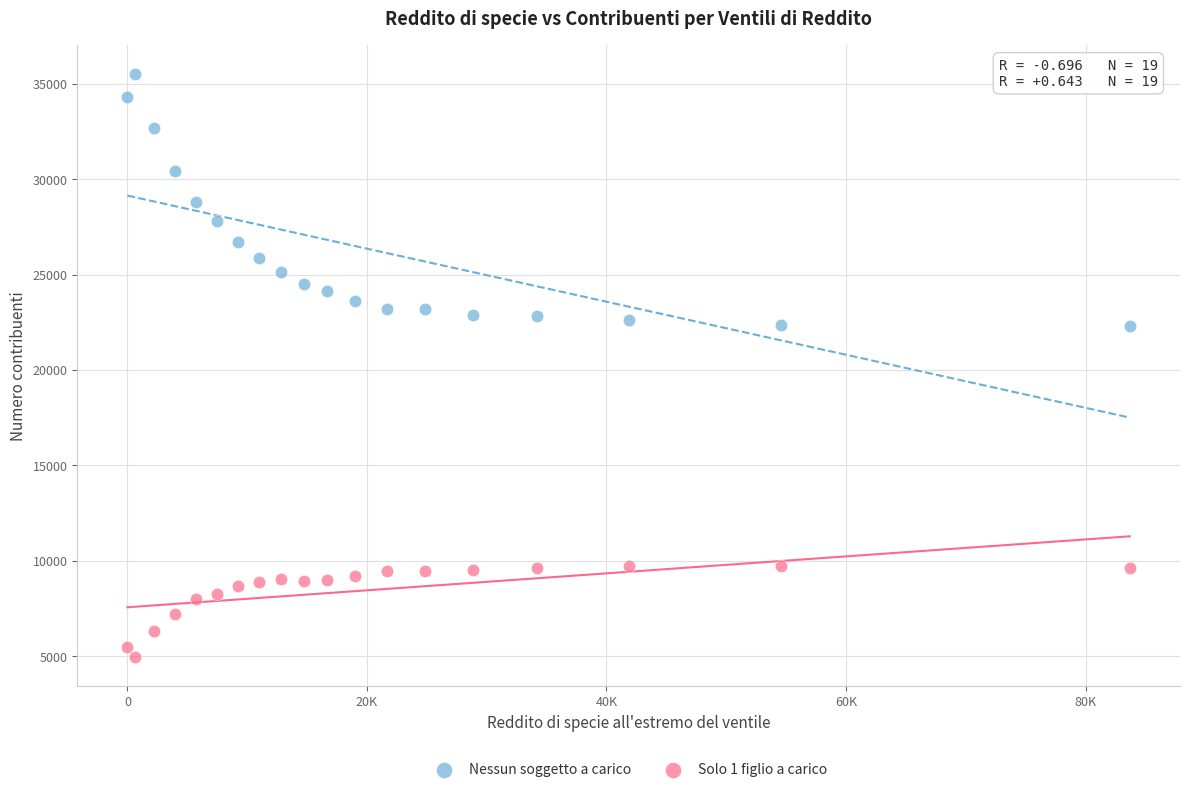

Which series reaches the minimum Y coordinate?

Solo 1 figlio a carico